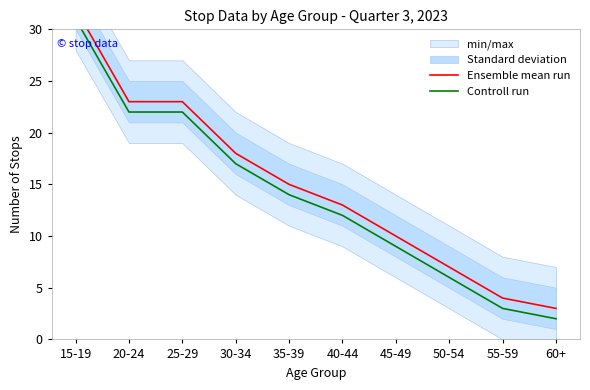

The value of Ensemble mean run at 60+ is 1. True or false?

False